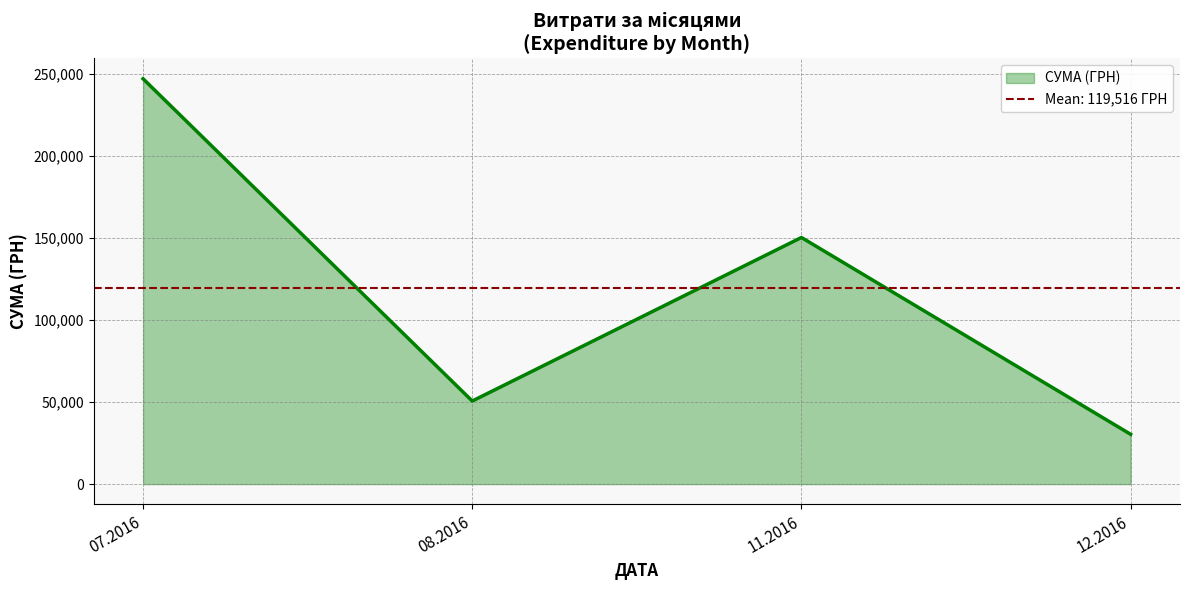

List the labels in order of СУМА (ГРН) value, smallest first.

12.2016, 08.2016, 11.2016, 07.2016